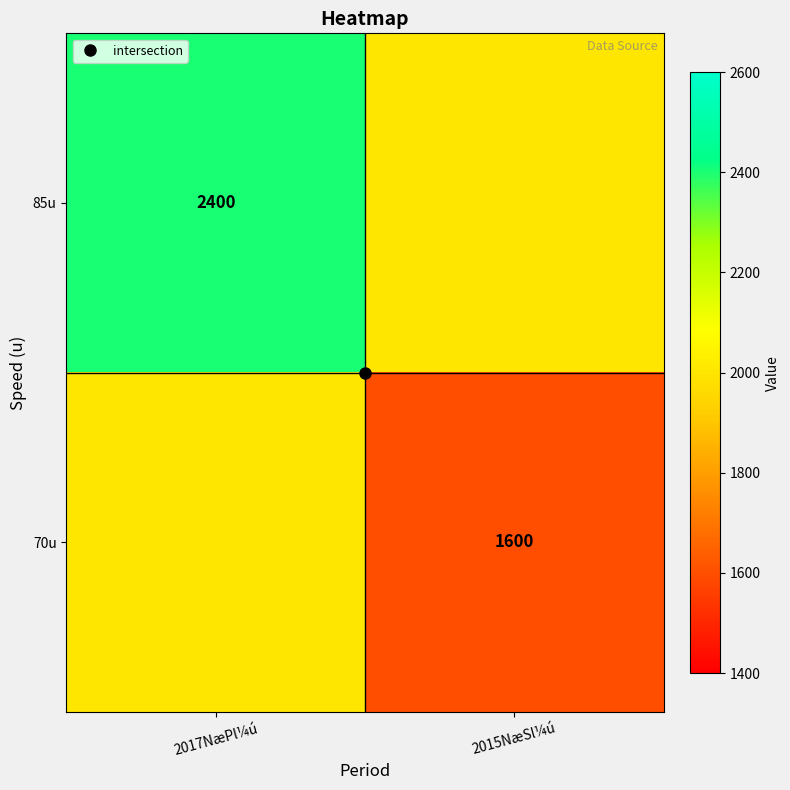

True or false: 70u has a value of 2000 at 2017NæPl¼ú.

True